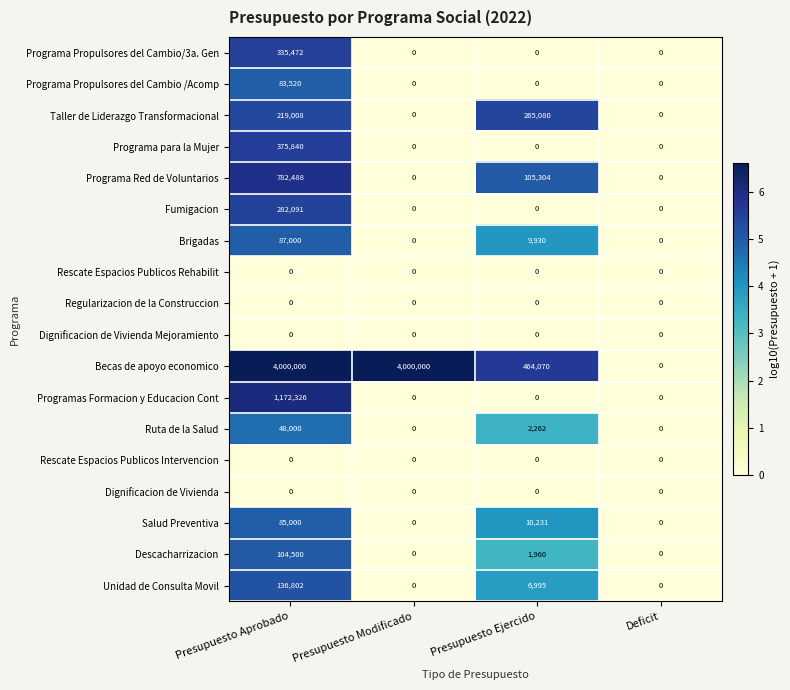

How many Programa Red de Voluntarios values are between 0 and 782488?

4